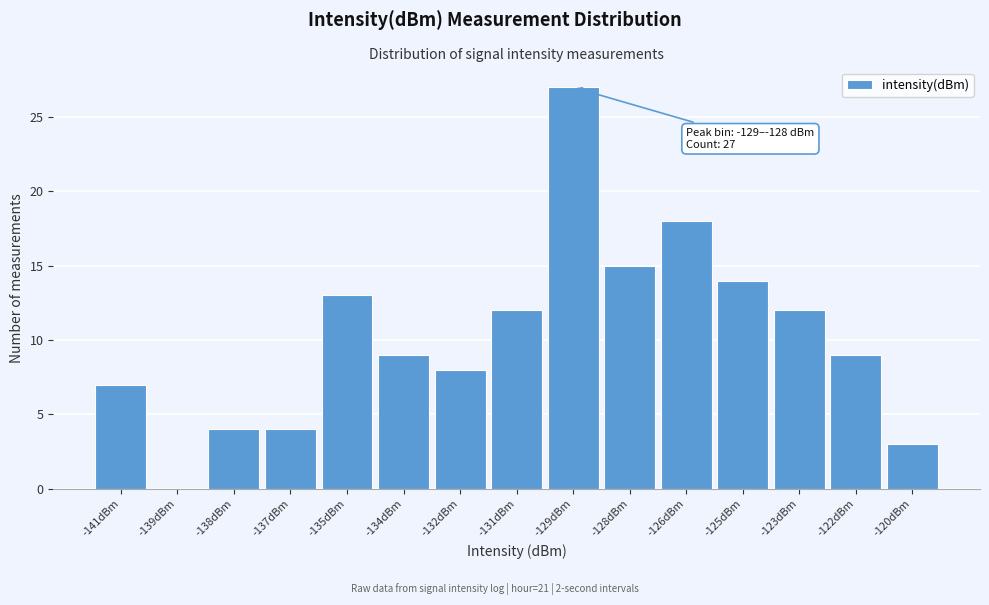

Reading right to left, transcribe all the data shown in this chart.

-120dBm=3	-122dBm=9	-123dBm=12	-125dBm=14	-126dBm=18	-128dBm=15	-129dBm=27	-131dBm=12	-132dBm=8	-134dBm=9	-135dBm=13	-137dBm=4	-138dBm=4	-139dBm=0	-141dBm=7